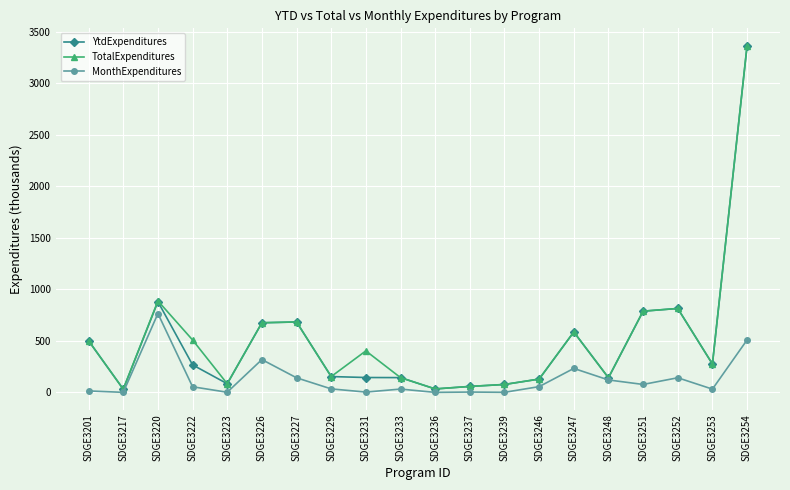

What is the greatest value displayed?

3365.9